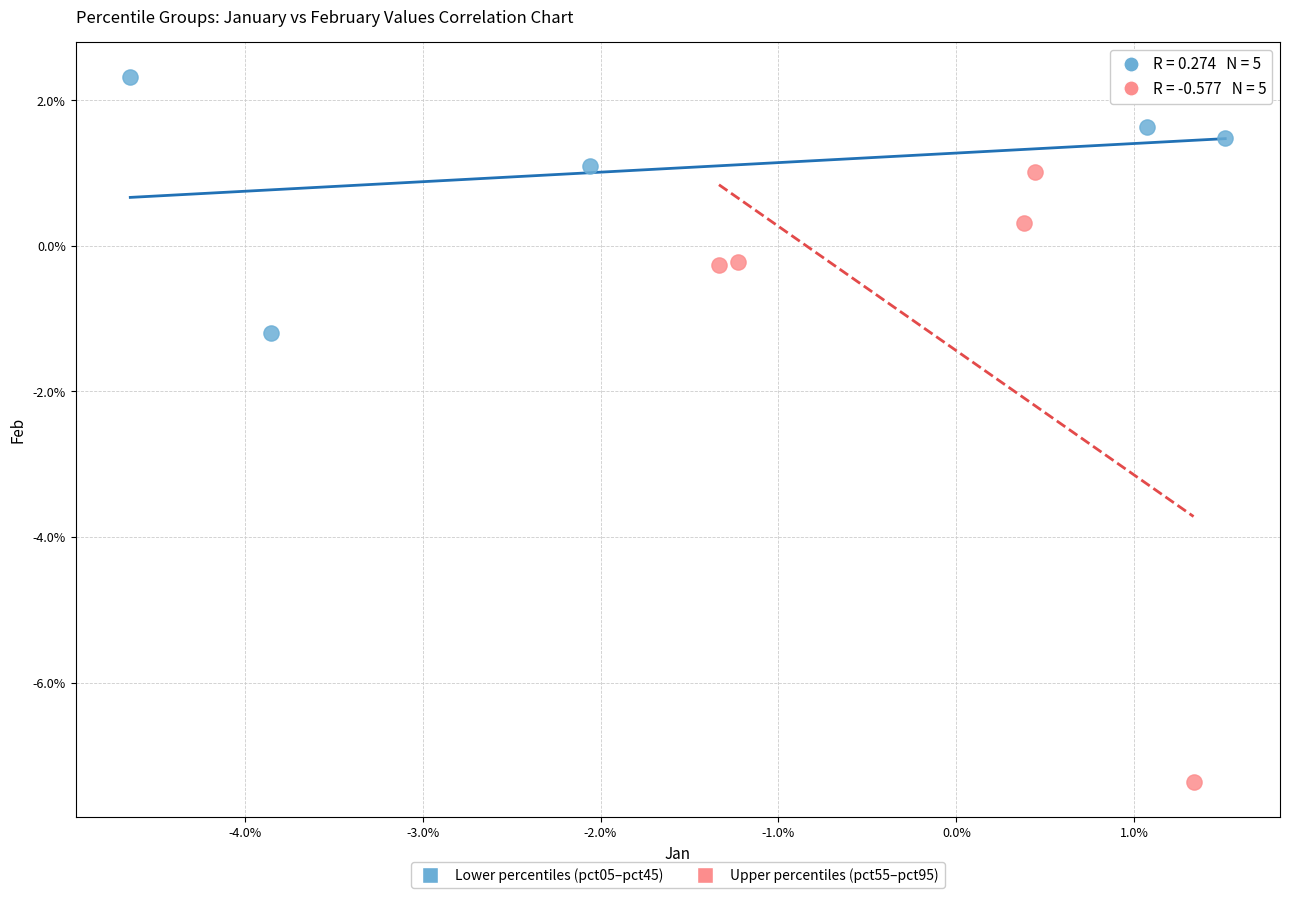

Which series has the widest spread of Y values?

Upper percentiles (pct55–pct95)